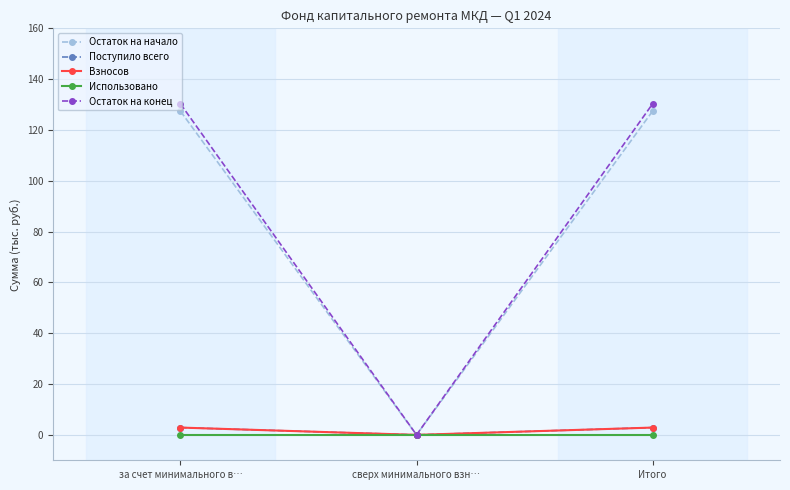

Which series changed the most between за счет минимального в… and сверх минимального взн…?

Остаток на конец